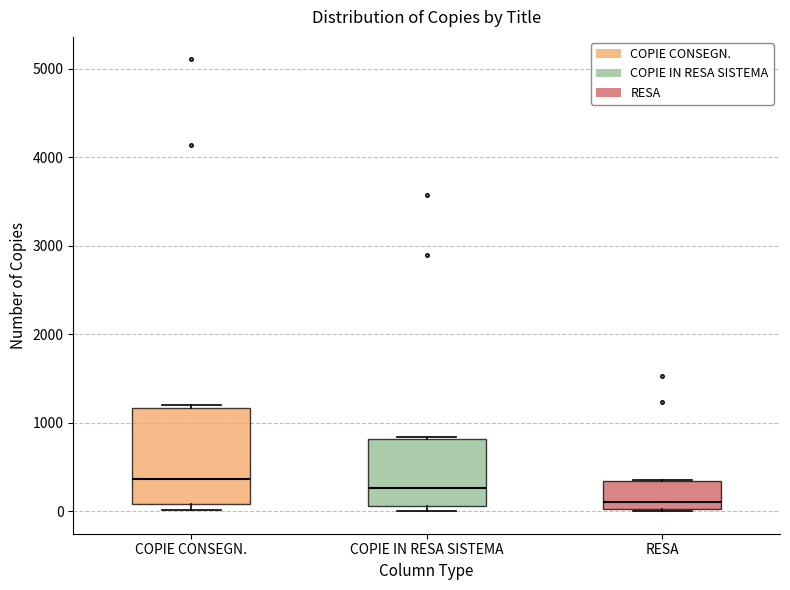

Which box's median line is the lowest?

RESA